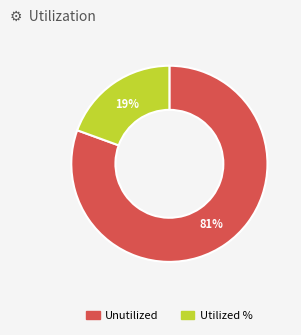

To the nearest percent, what is the average slice percentage?

50%